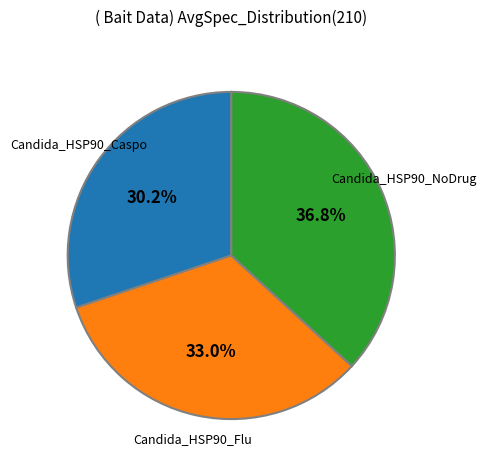

How many segments does this pie chart have?

3